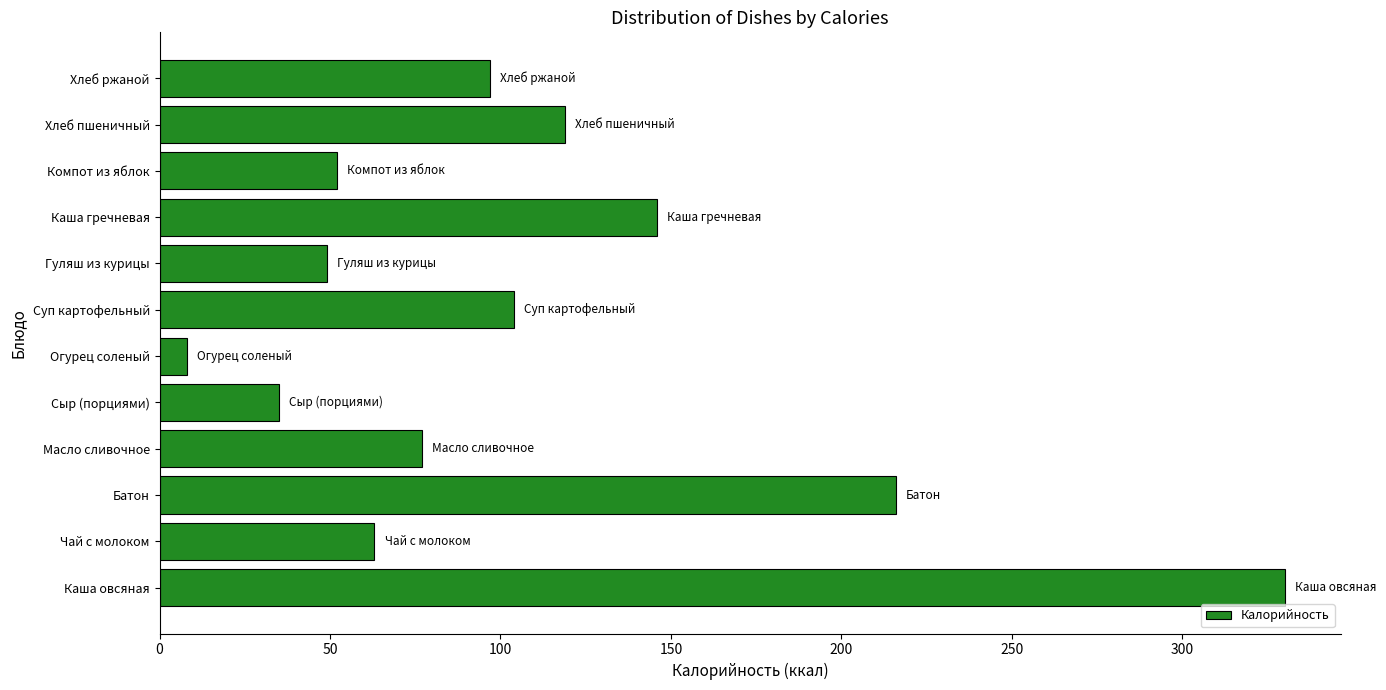

At which label is the value closest to 169?

Каша гречневая